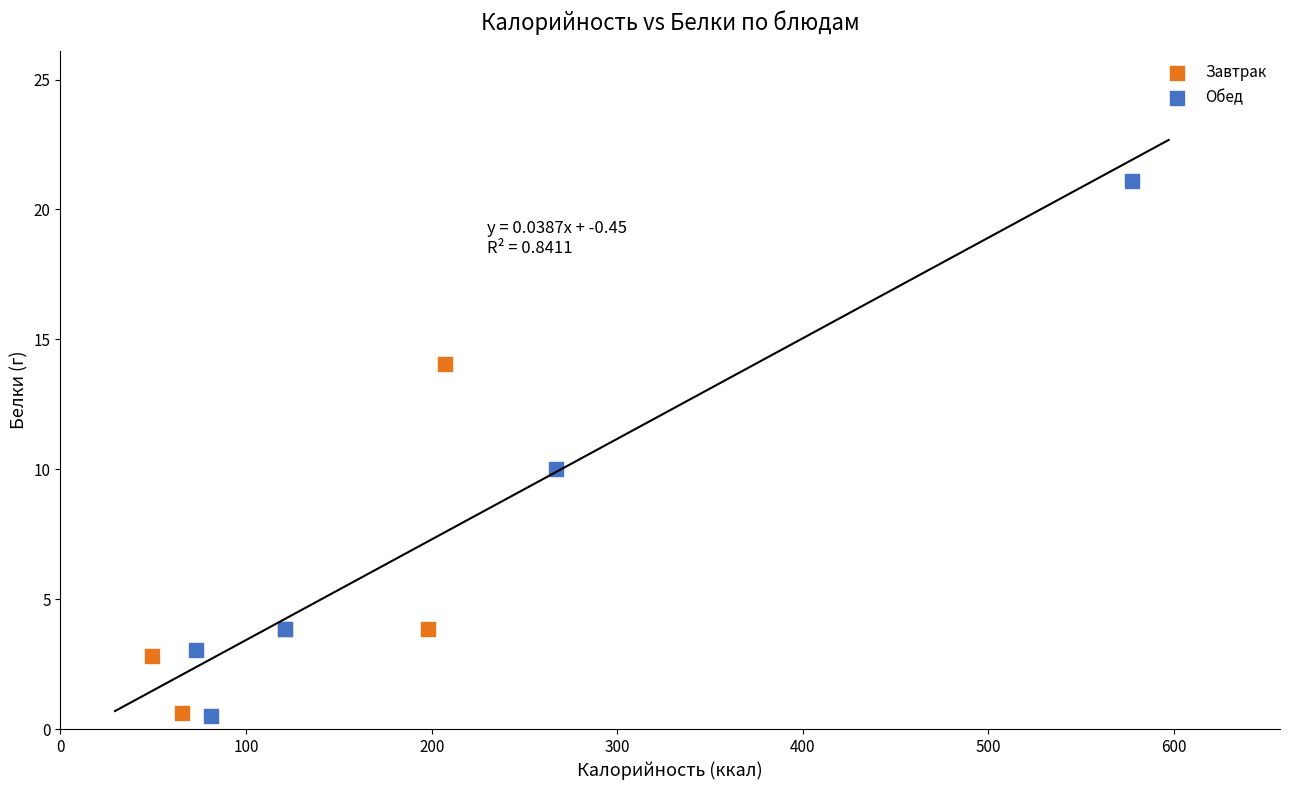

Which series contains the highest Y value?

Обед